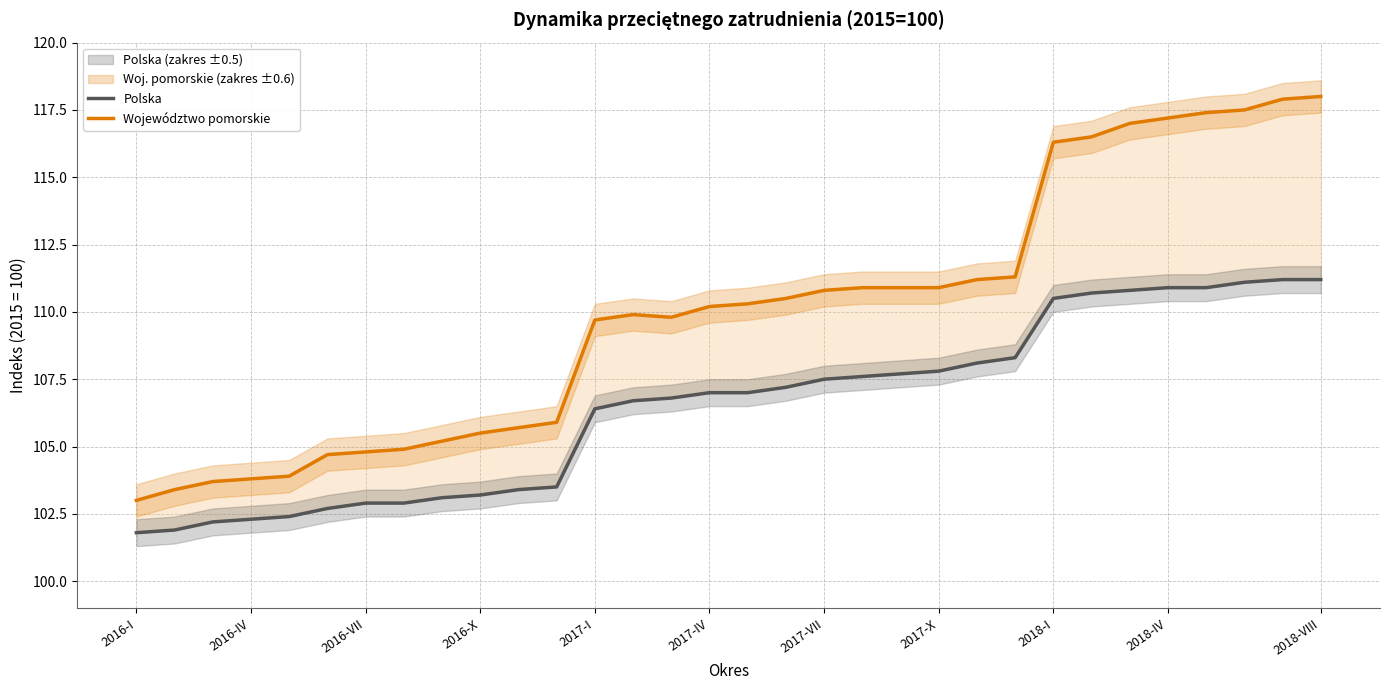

Rank the categories by Polska value from highest to lowest.

30, 31, 29, 27, 28, 26, 25, 24, 23, 22, 21, 20, 19, 18, 17, 15, 16, 14, 13, 12, 11, 2018-VIII, 2018-IV, 2018-I, 2017-VII, 2017-X, 2017-IV, 2017-I, 2016-X, 2016-VII, 2016-IV, 2016-I